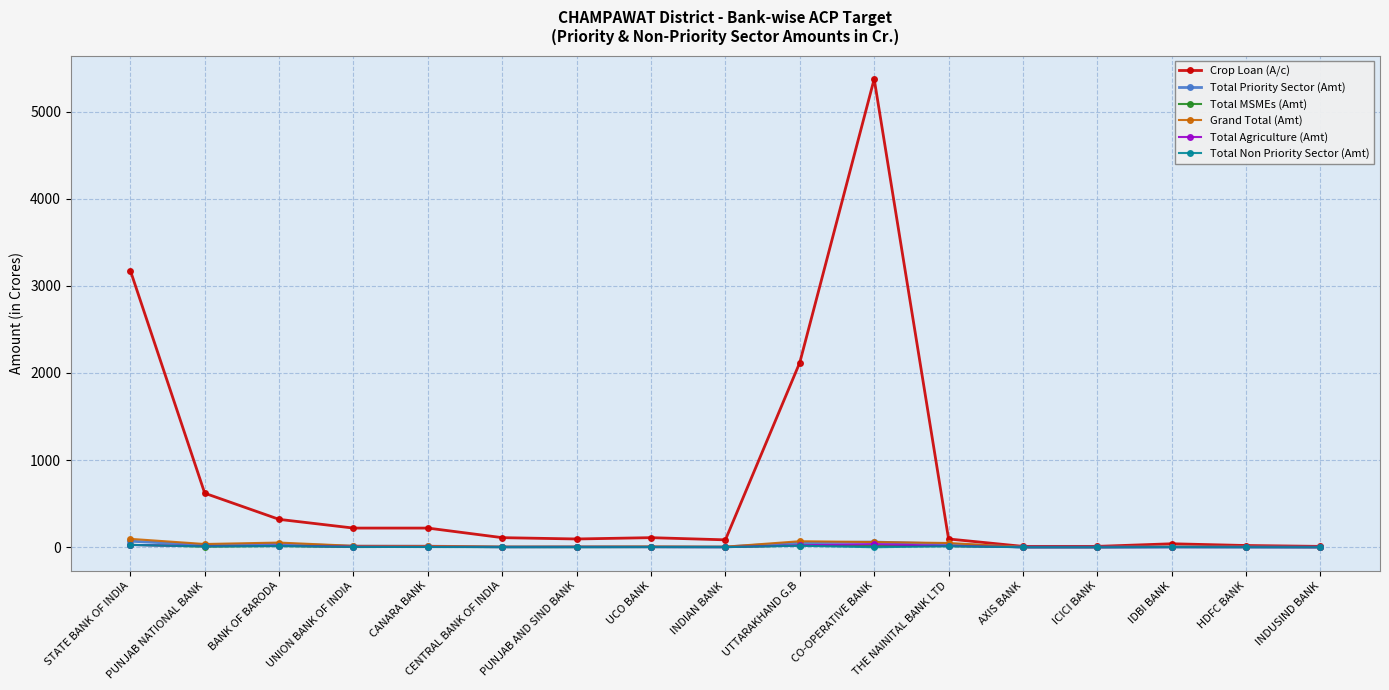

The Crop Loan (A/c) series shows 2805.7 at UTTARAKHAND G.B. True or false?

False